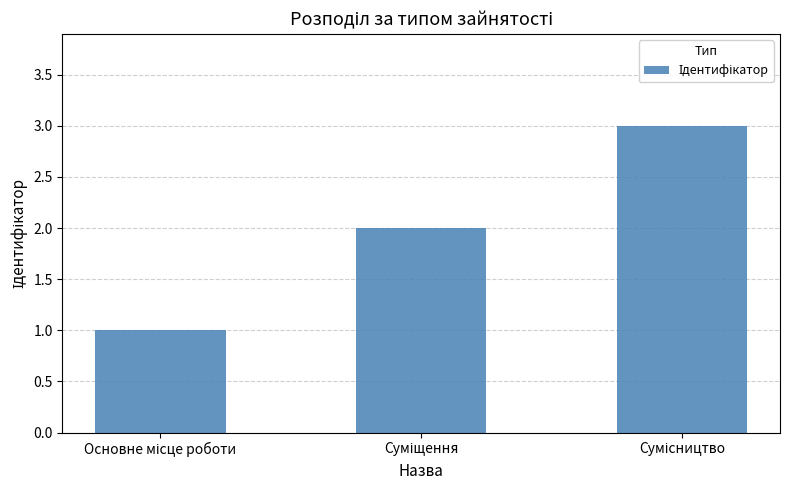

What is the sum of all values?

6